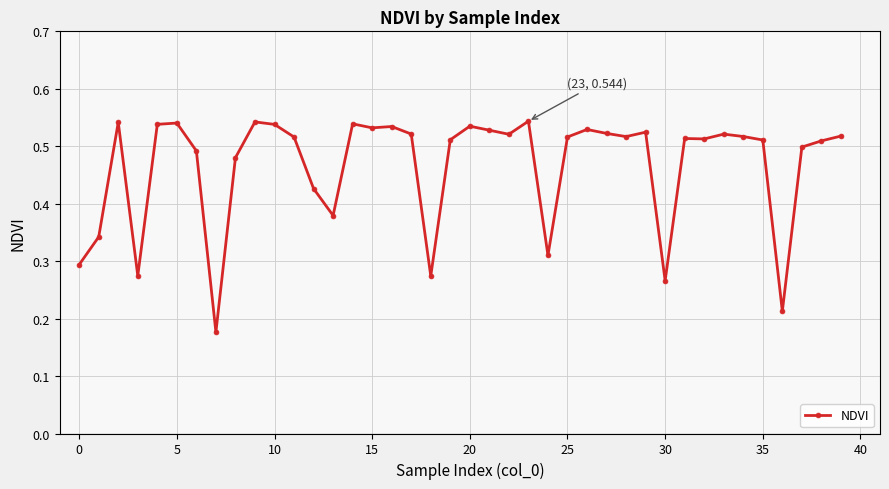

How many values are between 0 and 1?

40